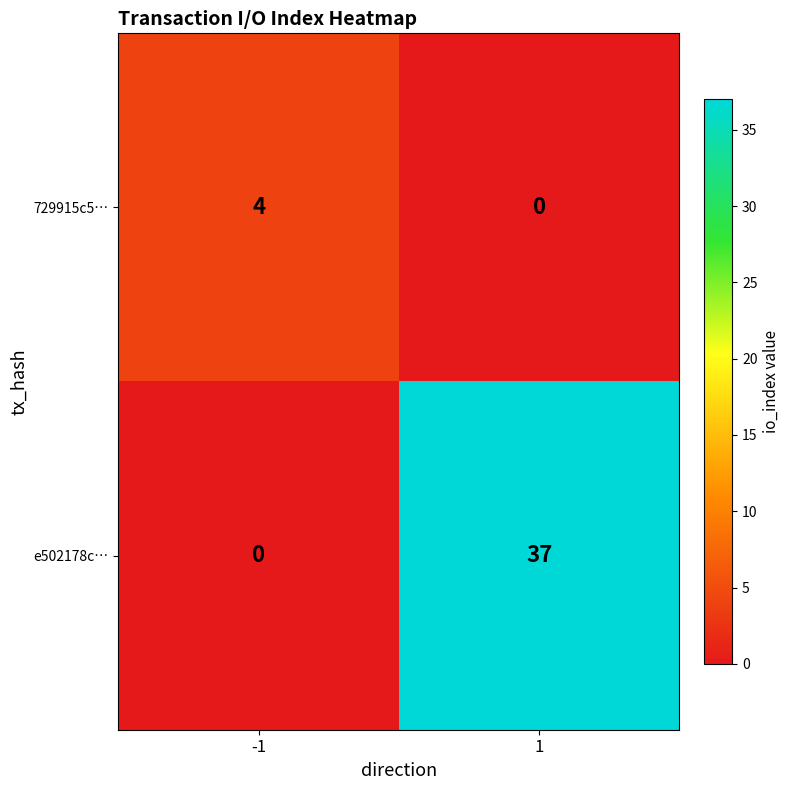

What is the difference between the maximum and minimum values in the e502178c… series?

37